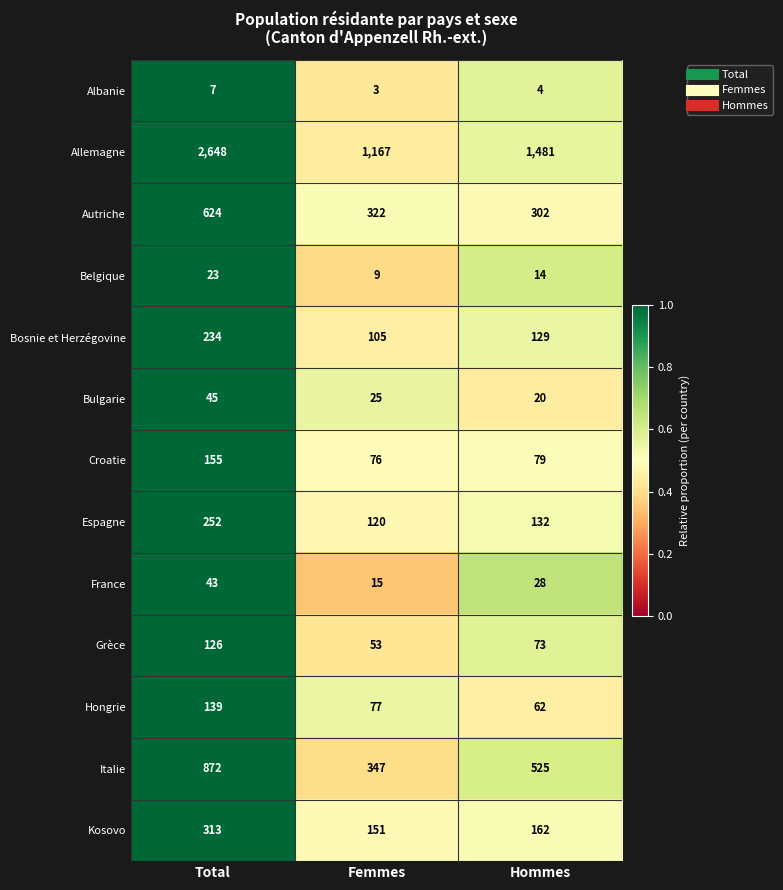

At which category is the sum across all series the highest?

Total